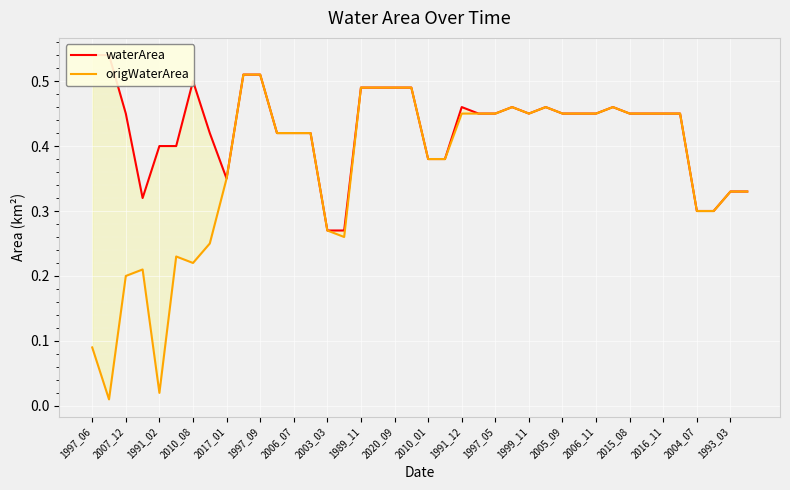

What is the difference between the maximum and second lowest values in the waterArea series?

0.3